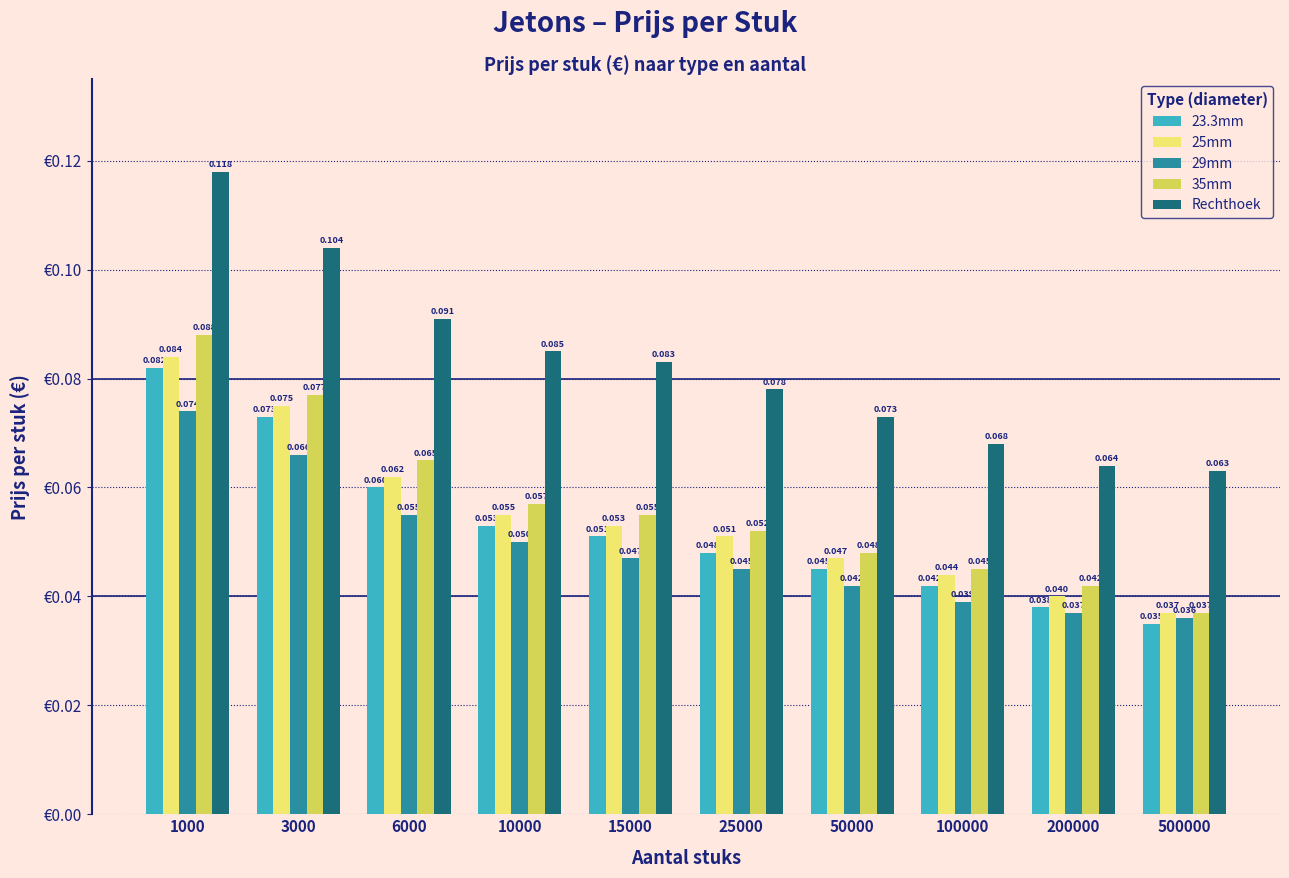

Which series has the largest range (max minus min)?

Rechthoek